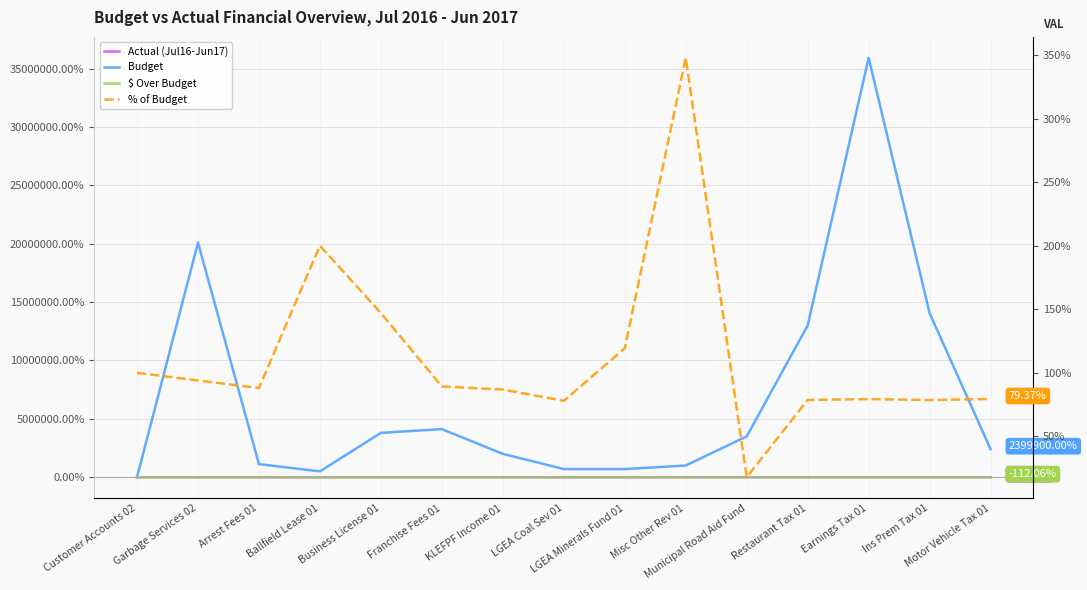

Between Franchise Fees 01 and LGEA Minerals Fund 01, which series saw the biggest shift?

Budget